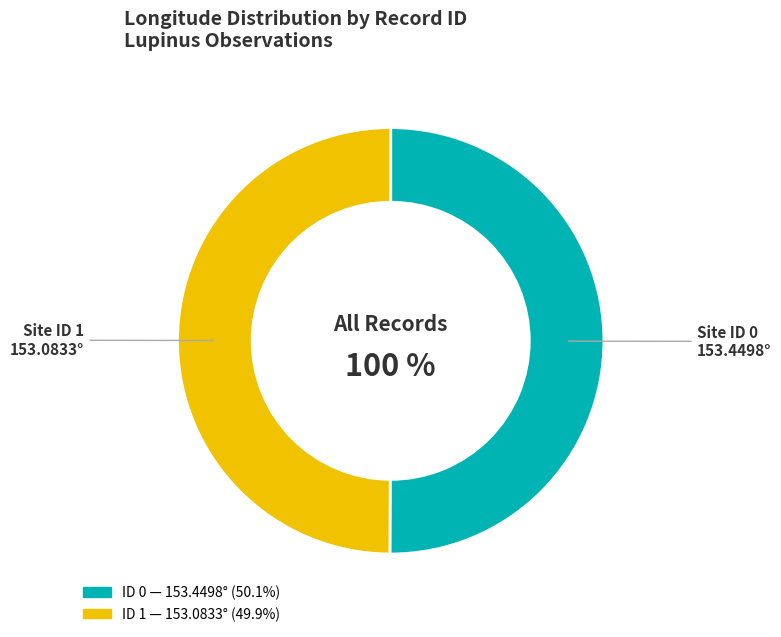

The 0 slice represents 50% of the pie. True or false?

True